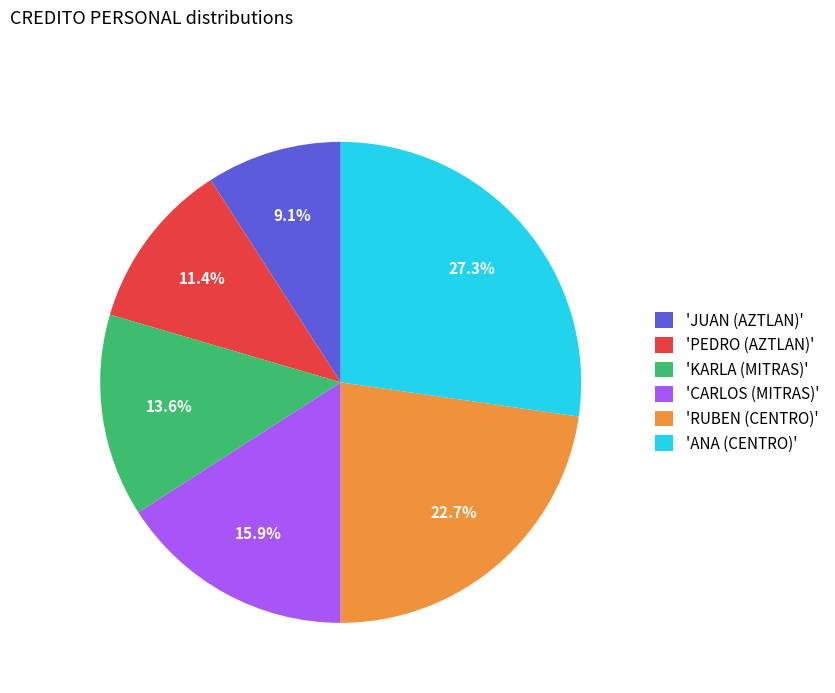

Between 'PEDRO (AZTLAN)' and 'CARLOS (MITRAS)', which is larger?

'CARLOS (MITRAS)'